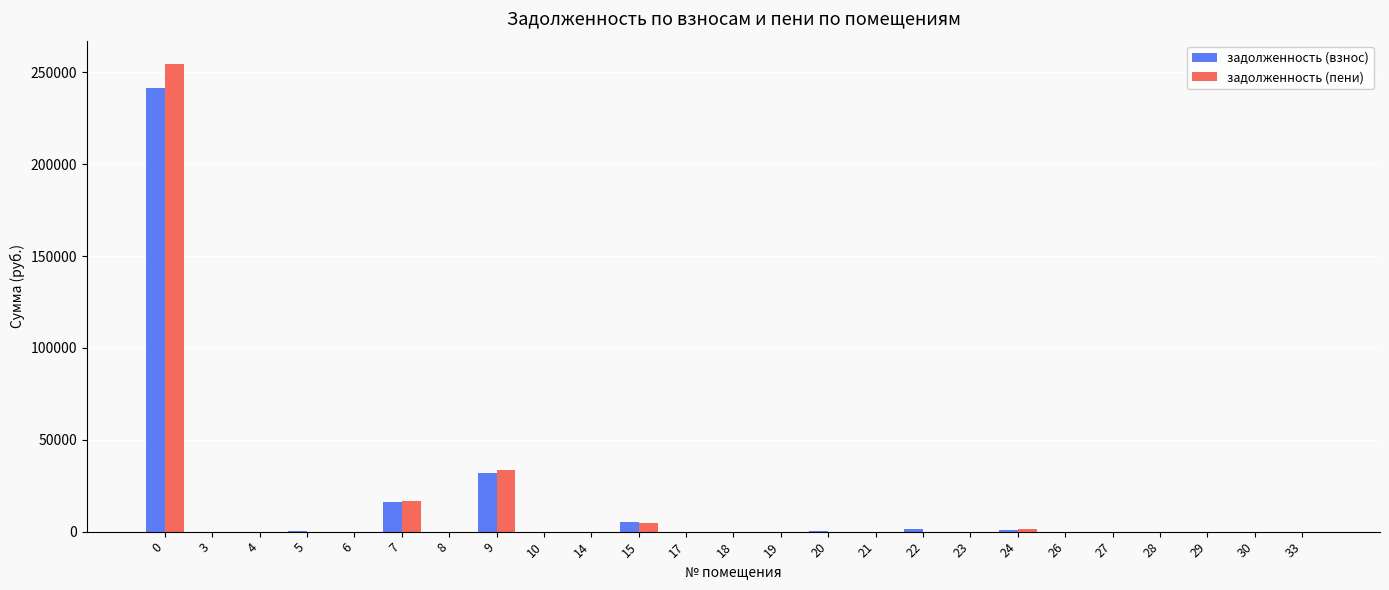

Where is задолженность (пени) nearest to the value 127263?

9